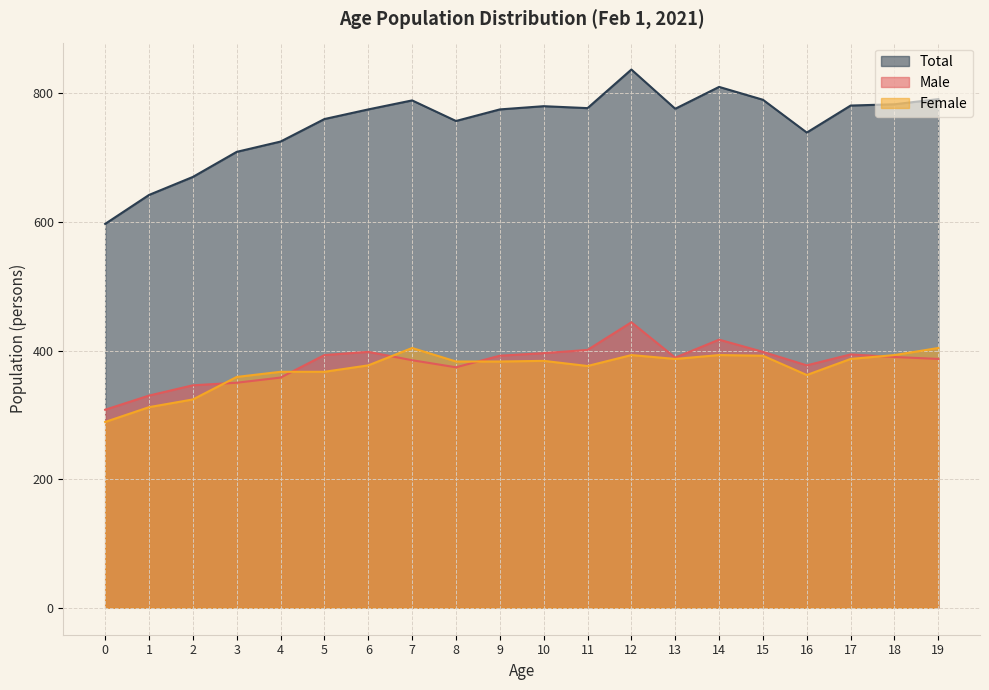

Reading left to right, list all the values displayed in this chart.

Male: 308	330	346	350	358	393	398	385	374	392	396	401	444	389	417	398	377	394	390	387
Female: 289	312	324	359	367	367	377	404	383	383	384	376	393	387	393	392	362	387	393	404
Total: 597	642	670	709	725	760	775	789	757	775	780	777	837	776	810	790	739	781	783	791